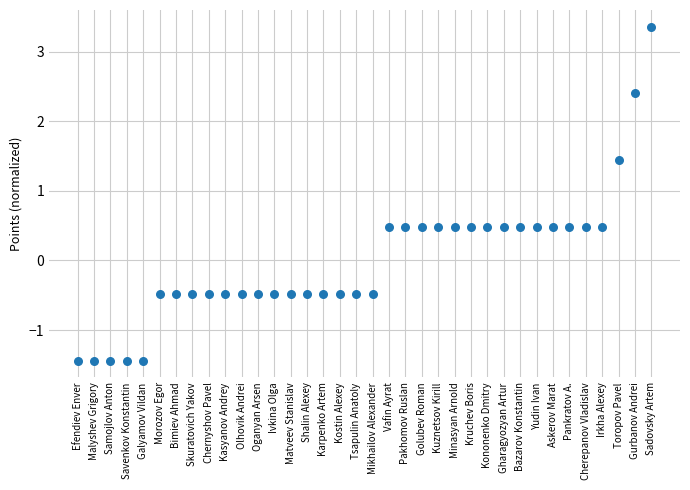

What is the range of Y values (max minus min)?

4.8